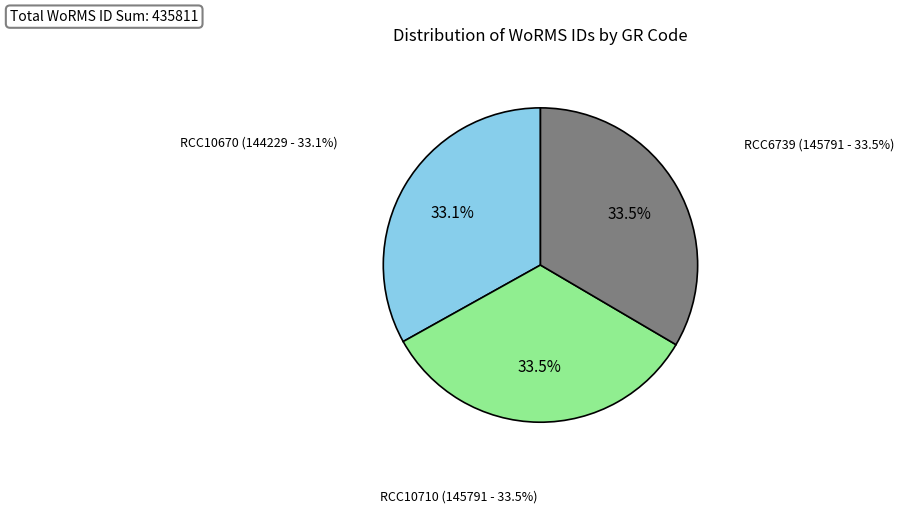

Approximately how many times larger is the value at RCC10710 compared to RCC6739?

1.0